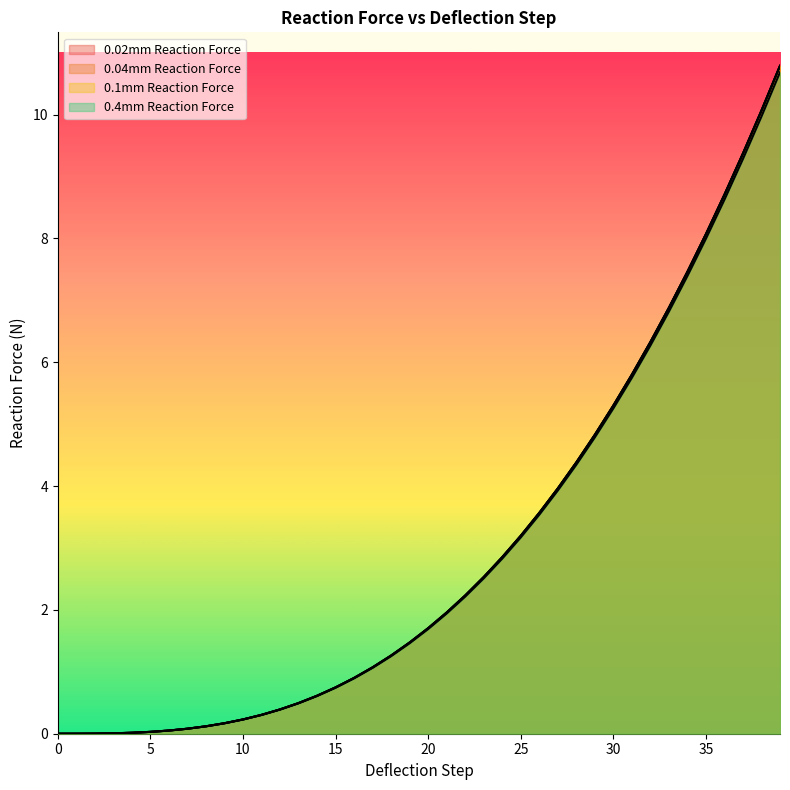

Does the chart display data point markers on the line(s)?

No